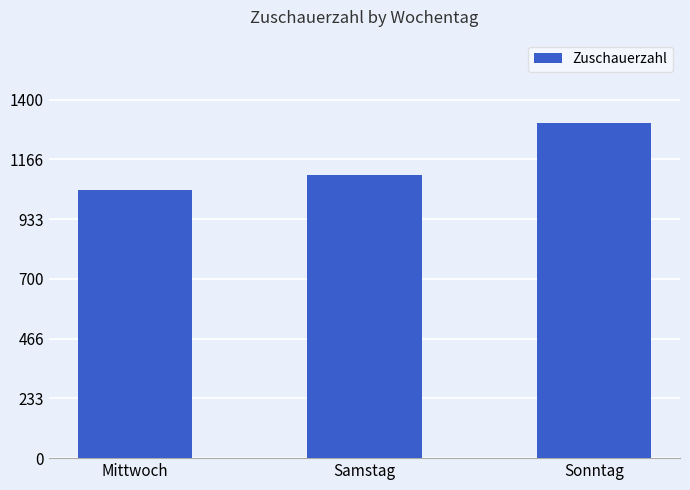

The value at Samstag is 726.5. True or false?

False